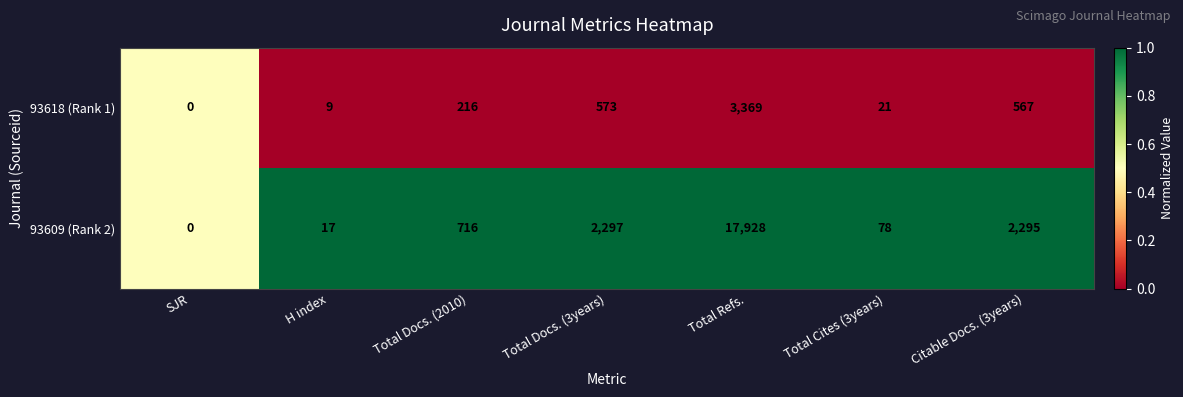

At which label is 93618 (Rank 1) closest to 1684?

Total Docs. (3years)